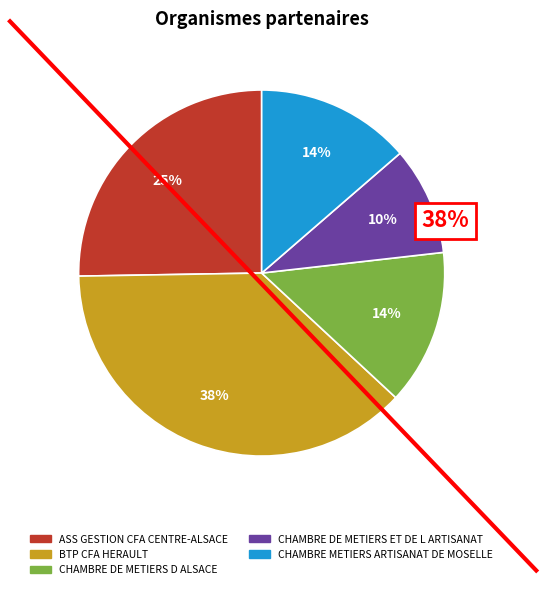

Which category has the biggest portion of the pie?

BTP CFA HERAULT